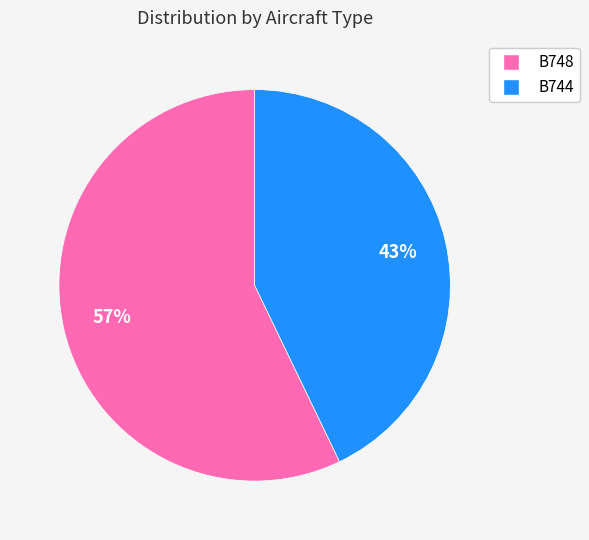

To the nearest percent, what portion does B748 represent?

57%